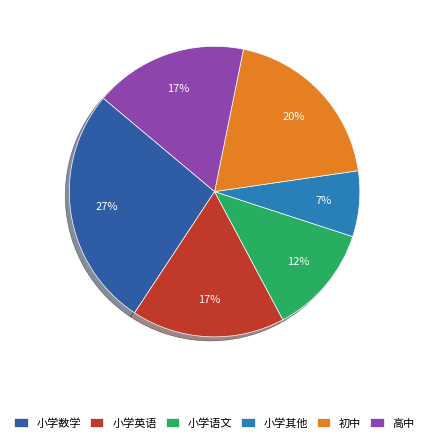

Which slice is the largest?

小学数学